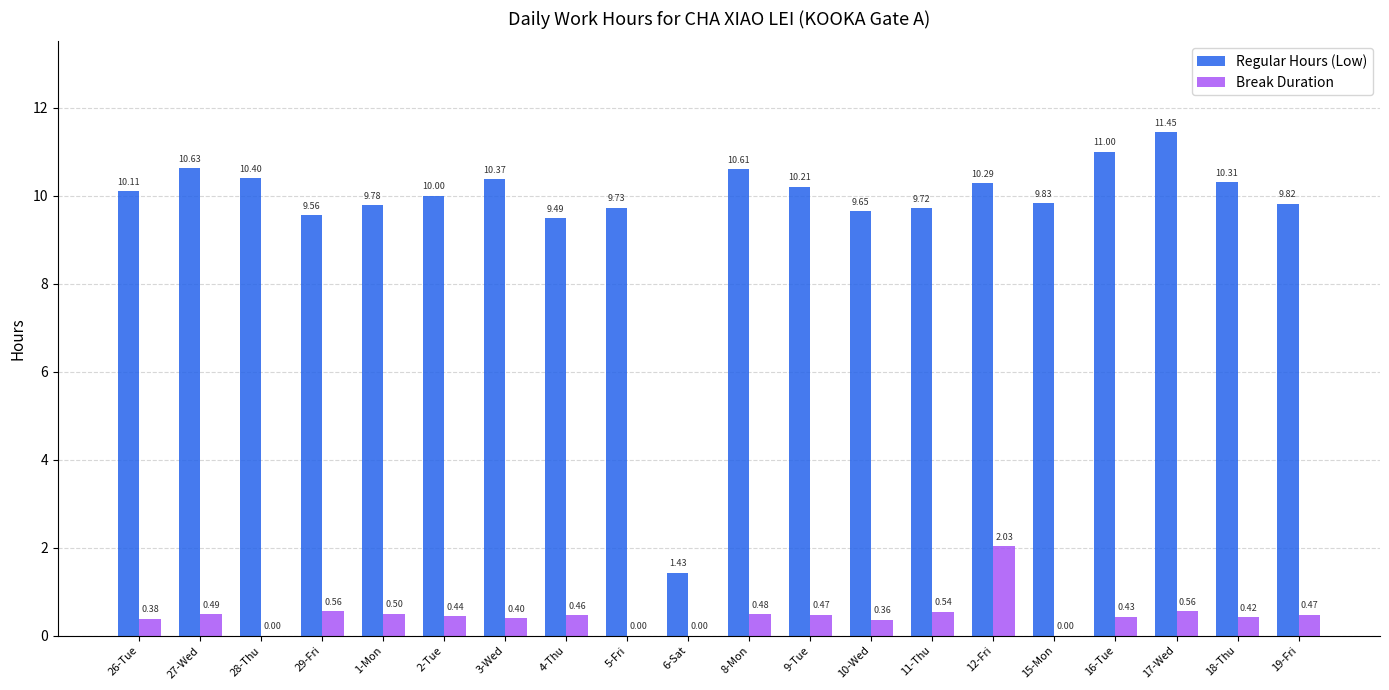

Which label corresponds to the largest value in the chart?

17-Wed